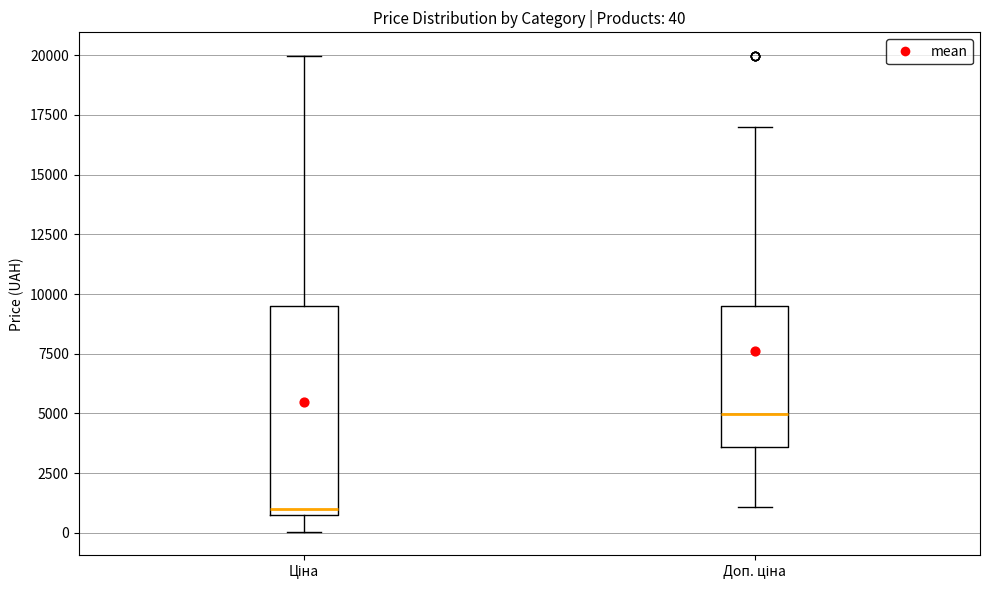

Which box's median line is the lowest?

Ціна